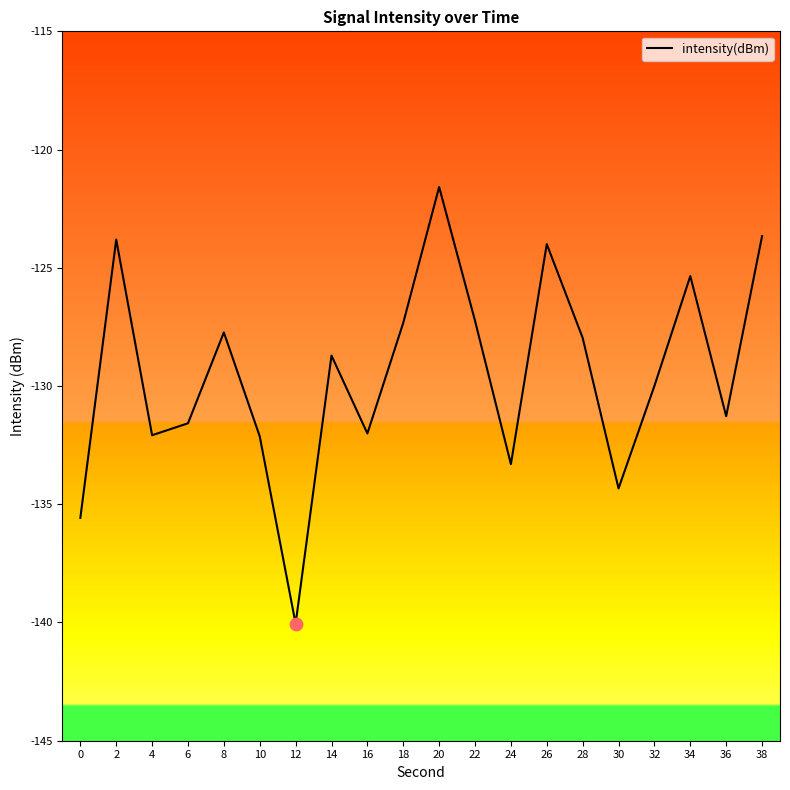

Which has a higher value, 8 or 0?

8